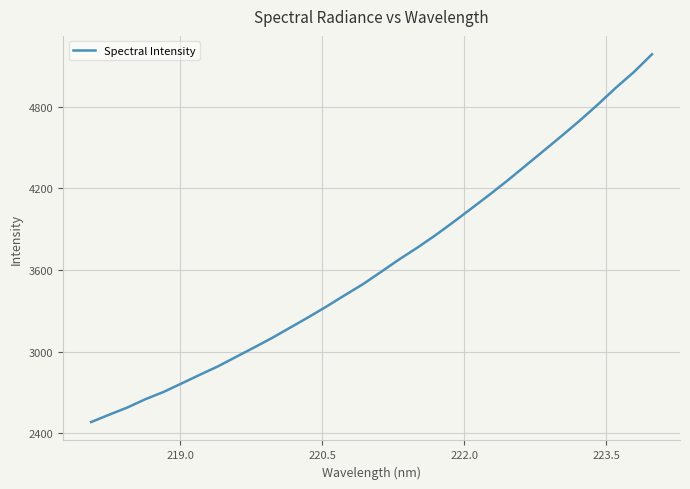

What is the smallest value displayed?

2481.5